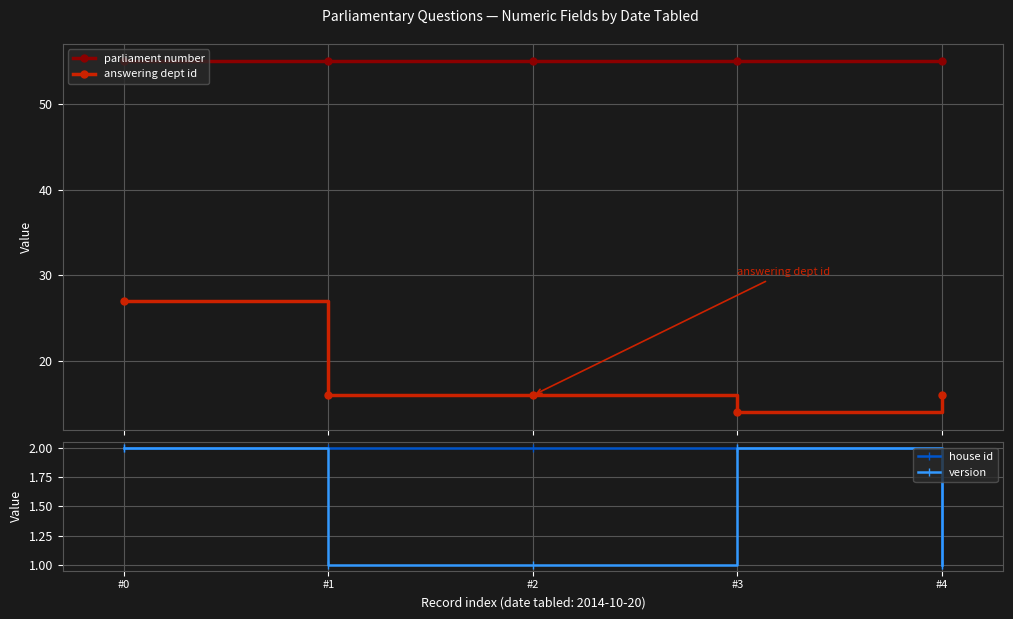

Reading right to left, transcribe all the data shown in this chart.

parliament number: 55	55	55	55	55
answering dept id: 16	14	16	16	27
house id: 1	2	2	2	2
version: 1	2	1	1	2